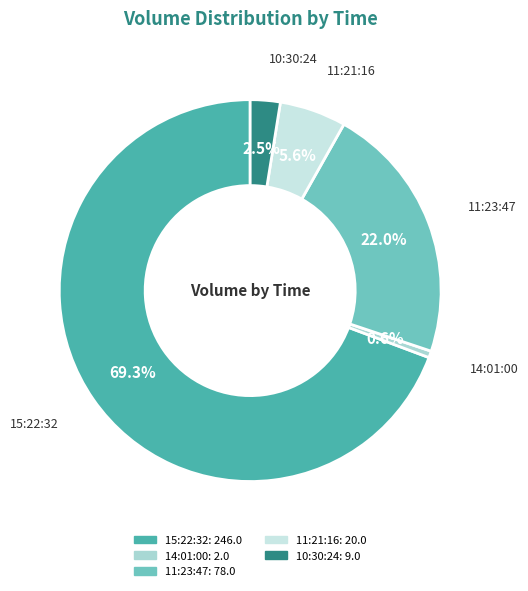

Rank the categories by value from highest to lowest.

15:22:32, 11:23:47, 11:21:16, 10:30:24, 14:01:00